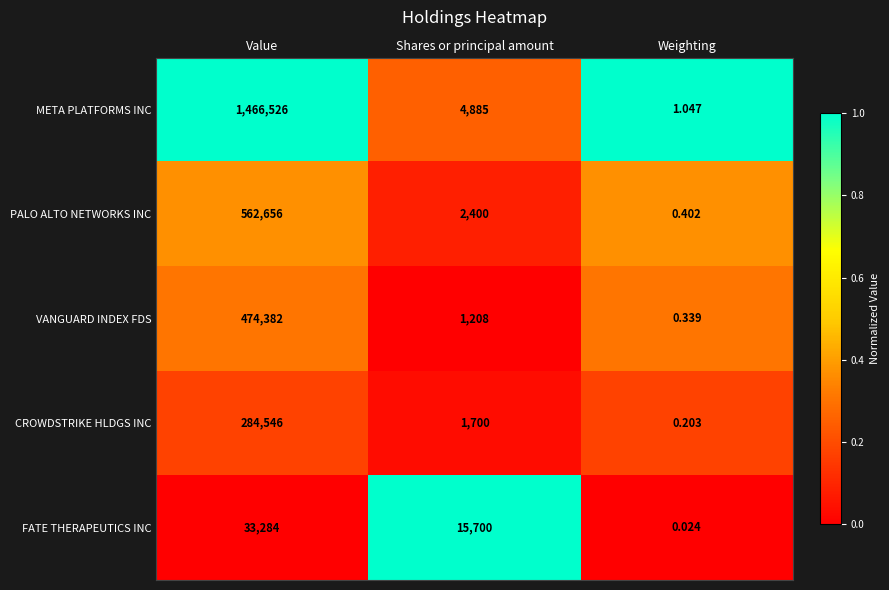

At which label does META PLATFORMS INC first exceed 4885?

Value